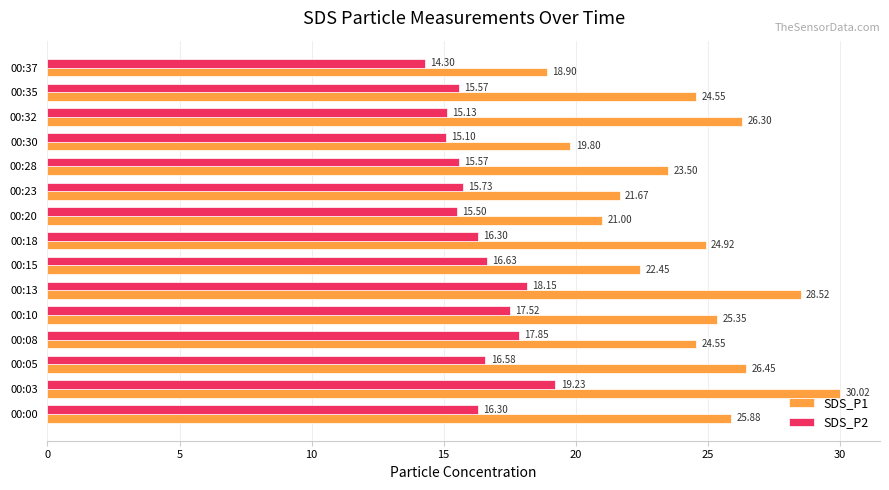

What is the spread (max minus min) of values at 00:18?

8.6